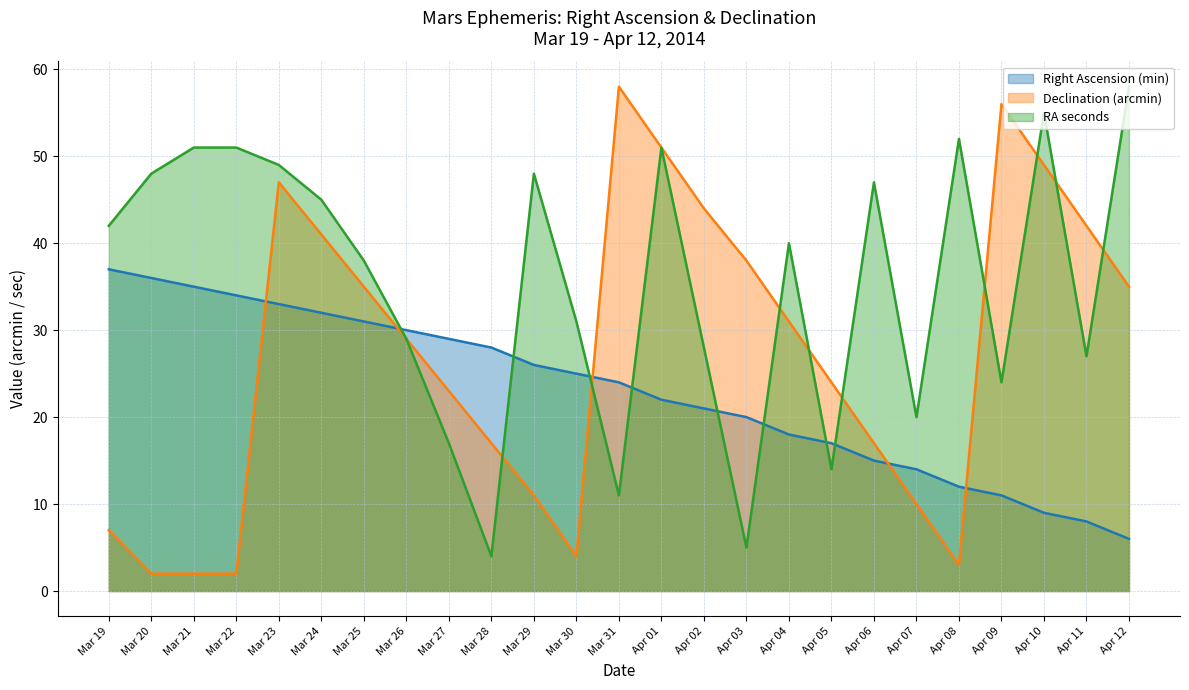

What is the sum of the RA seconds values at Apr 02 and Mar 29?

76